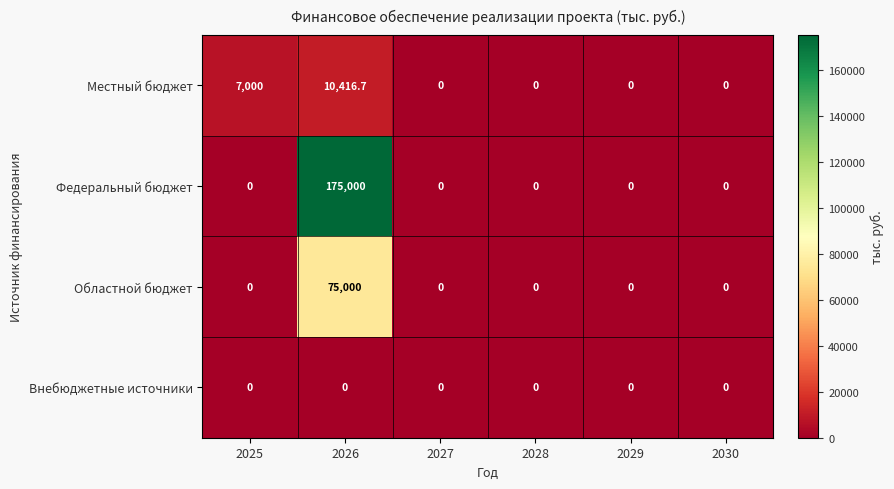

At which category is the sum across all series the highest?

2026